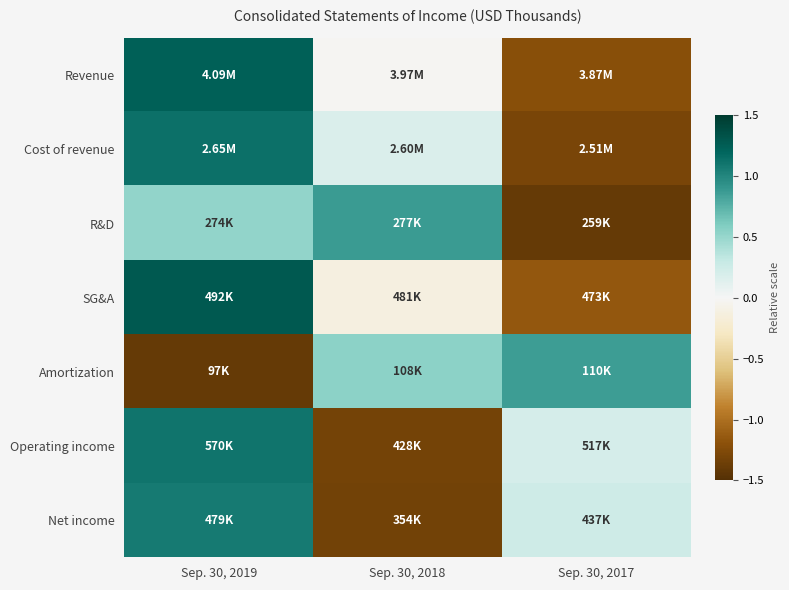

Reading left to right, list all the values displayed in this chart.

Revenue: Sep. 30, 2019=1.2	Sep. 30, 2018=-0.0	Sep. 30, 2017=-1.2
Cost of revenue: Sep. 30, 2019=1.1	Sep. 30, 2018=0.2	Sep. 30, 2017=-1.3
R&D: Sep. 30, 2019=0.5	Sep. 30, 2018=0.9	Sep. 30, 2017=-1.4
SG&A: Sep. 30, 2019=1.3	Sep. 30, 2018=-0.1	Sep. 30, 2017=-1.2
Amortization: Sep. 30, 2019=-1.4	Sep. 30, 2018=0.5	Sep. 30, 2017=0.9
Operating income: Sep. 30, 2019=1.1	Sep. 30, 2018=-1.3	Sep. 30, 2017=0.2
Net income: Sep. 30, 2019=1.1	Sep. 30, 2018=-1.3	Sep. 30, 2017=0.3